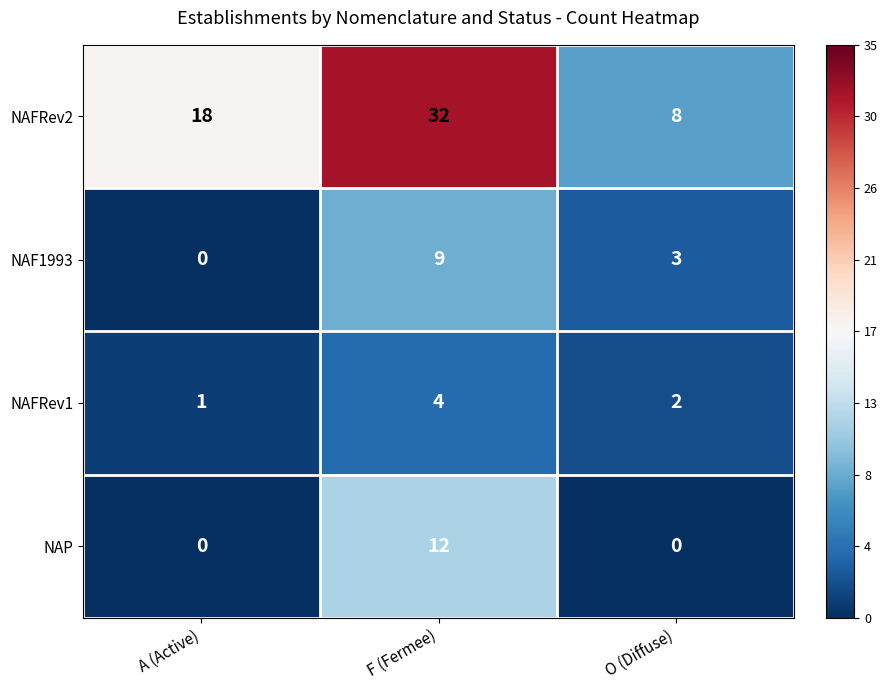

At which category is the sum across all series the highest?

F (Fermee)